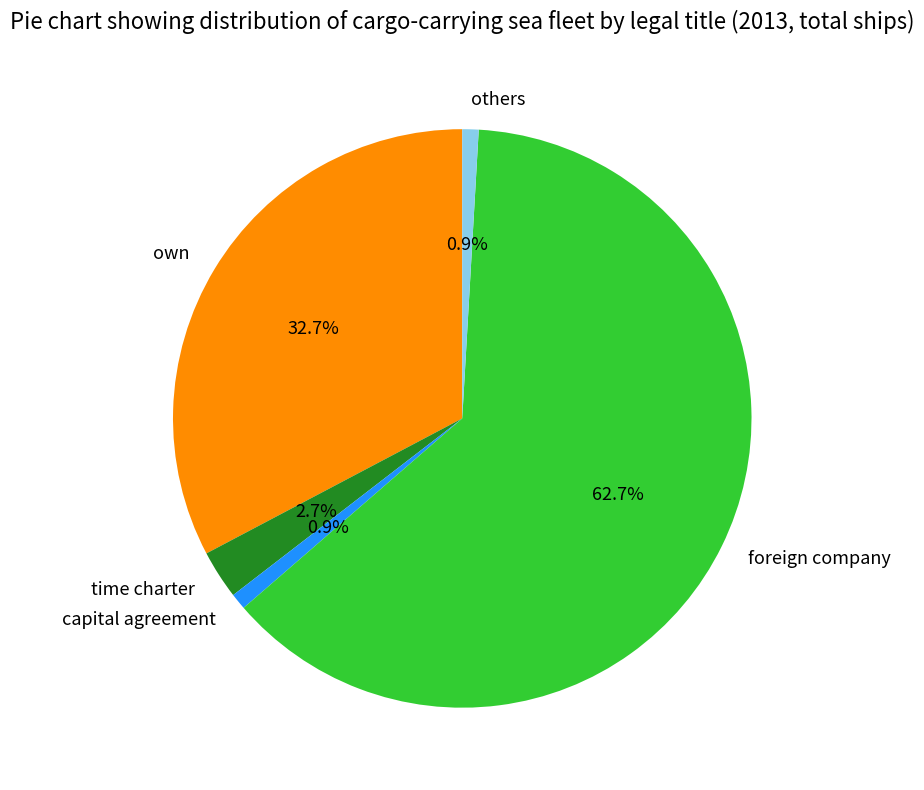

Count the number of slices in the pie.

5